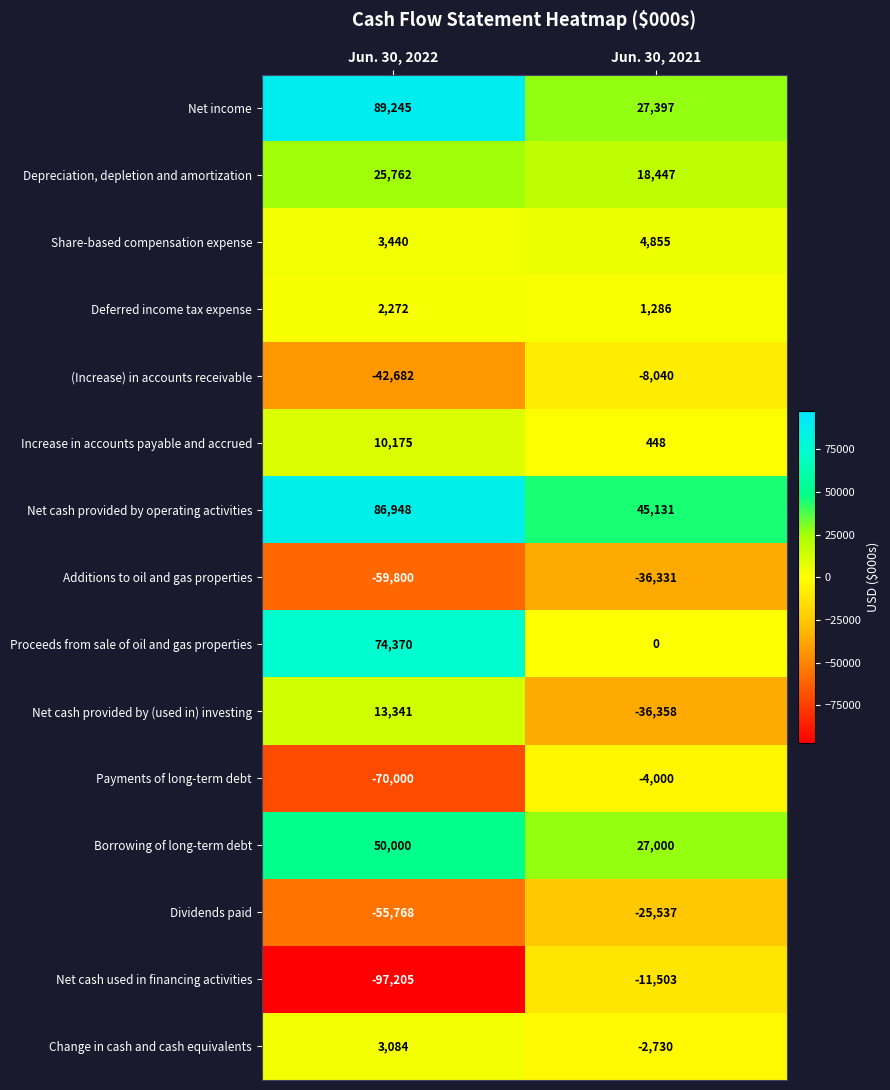

Rank the series by their maximum value, from lowest to highest.

Additions to oil and gas properties, Dividends paid, Net cash used in financing activities, (Increase) in accounts receivable, Payments of long-term debt, Deferred income tax expense, Change in cash and cash equivalents, Share-based compensation expense, Increase in accounts payable and accrued, Net cash provided by (used in) investing, Depreciation, depletion and amortization, Borrowing of long-term debt, Proceeds from sale of oil and gas properties, Net cash provided by operating activities, Net income